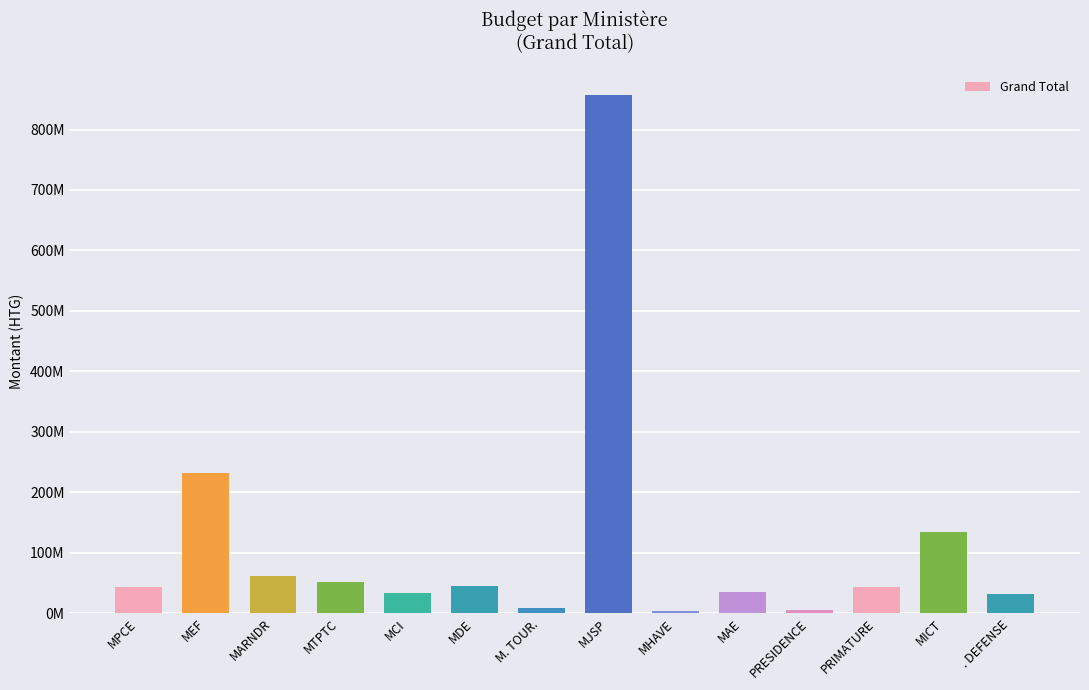

Where is the data nearest to the value 430303638?

MEF